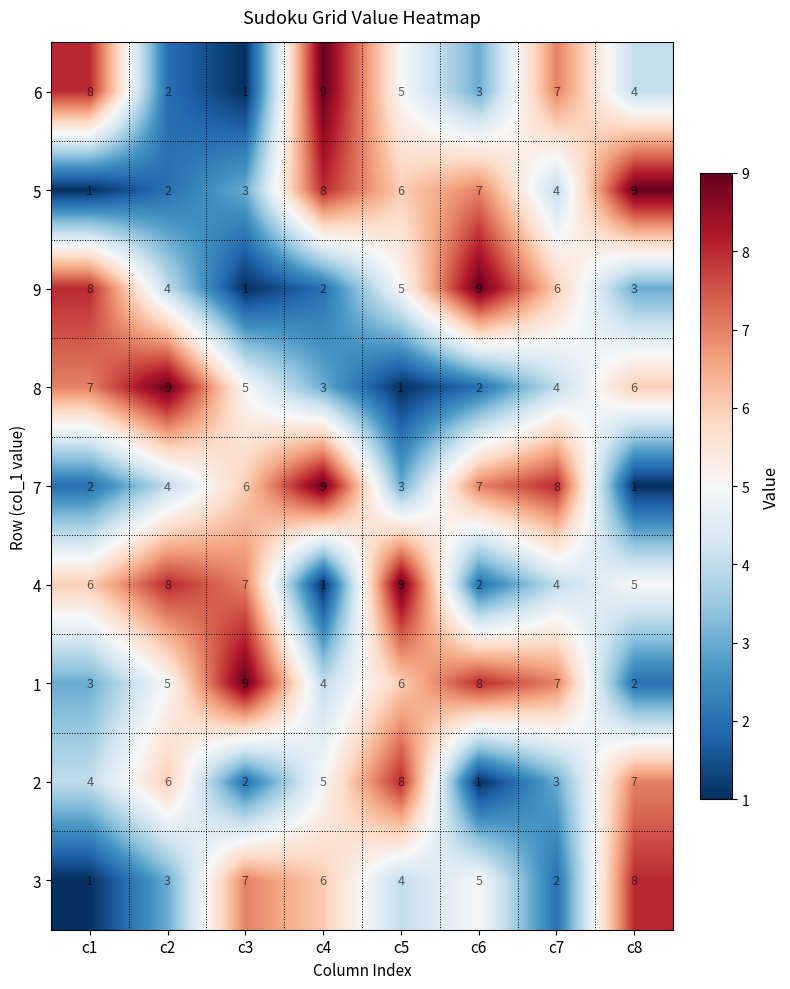

How many categories are shown in the chart?

8